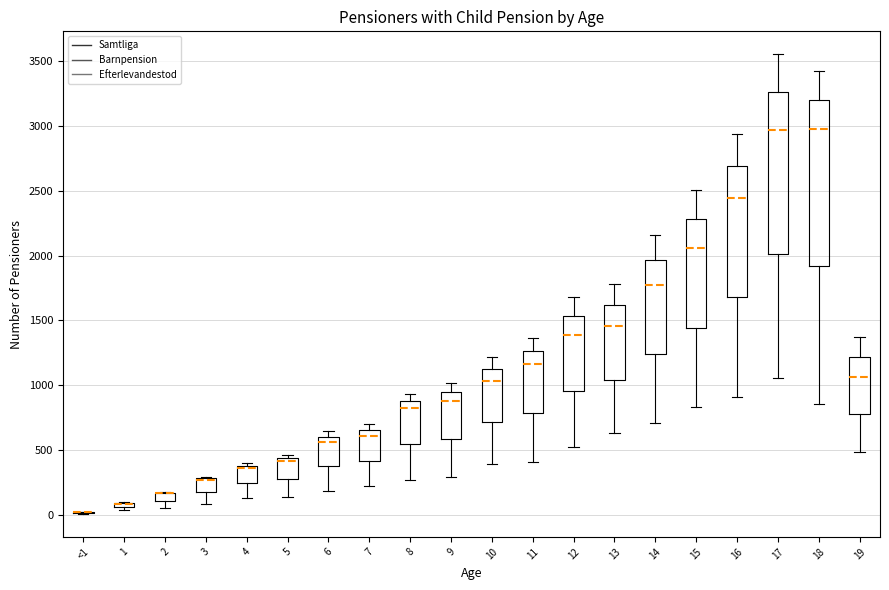

Where is the upper edge of the box for 6 on the y-axis? The values are not printed on the chart, so give them approximately, as read against the axis.

600